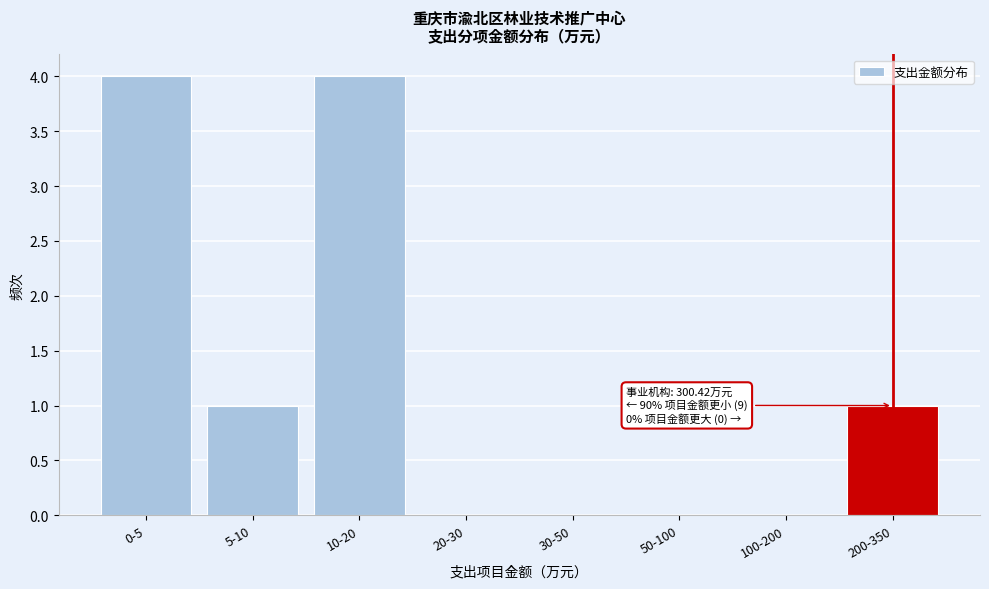

Reading left to right, extract all data points from this chart.

0-5=4	5-10=1	10-20=4	20-30=0	30-50=0	50-100=0	100-200=0	200-350=1